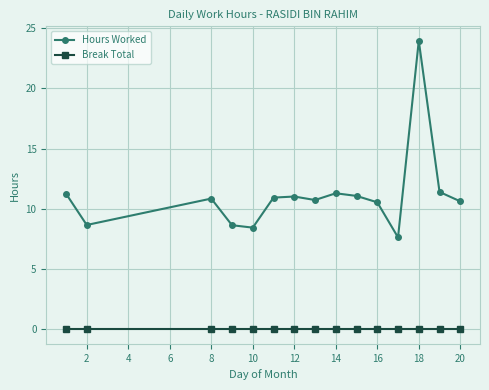

True or false: Hours Worked and Break Total intersect in this chart.

False